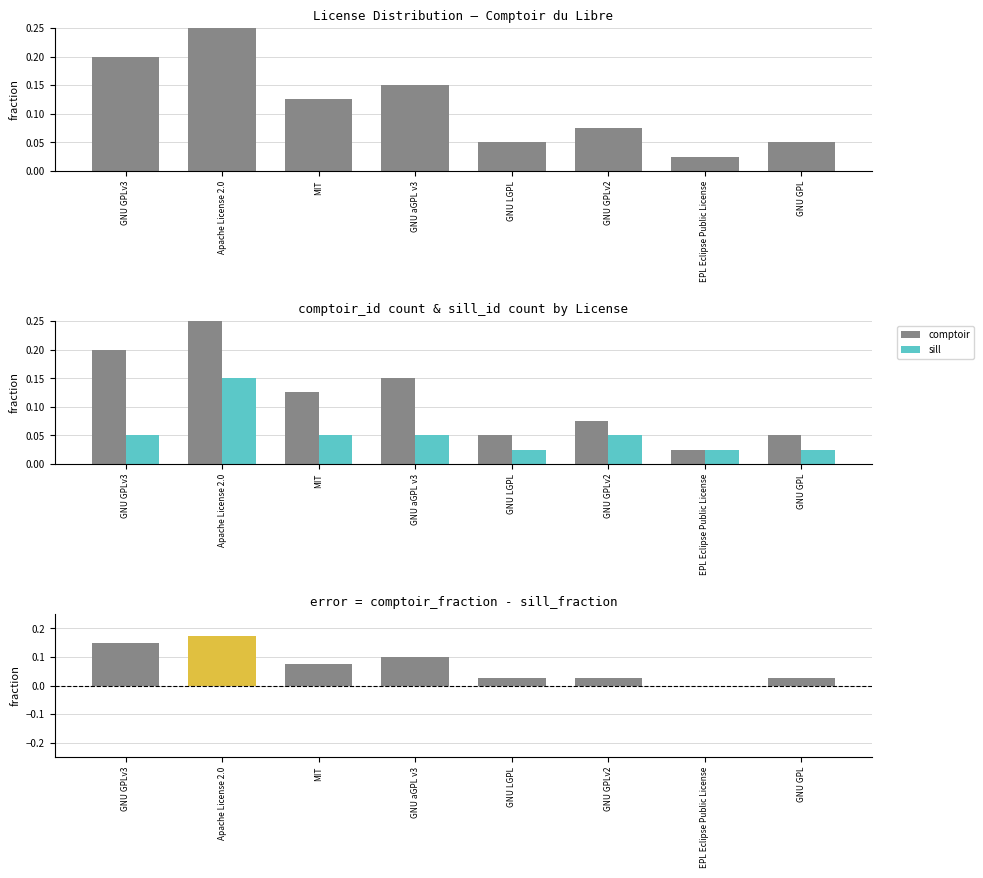

Reading left to right, transcribe all the data shown in this chart.

comptoir_id_count: 0.2	0.3	0.1	0.1	0.1	0.1	0.0	0.1
sill_id_count: 0.1	0.1	0.1	0.1	0.0	0.1	0.0	0.0
error (comptoir - sill): 0.2	0.2	0.1	0.1	0.0	0.0	0.0	0.0